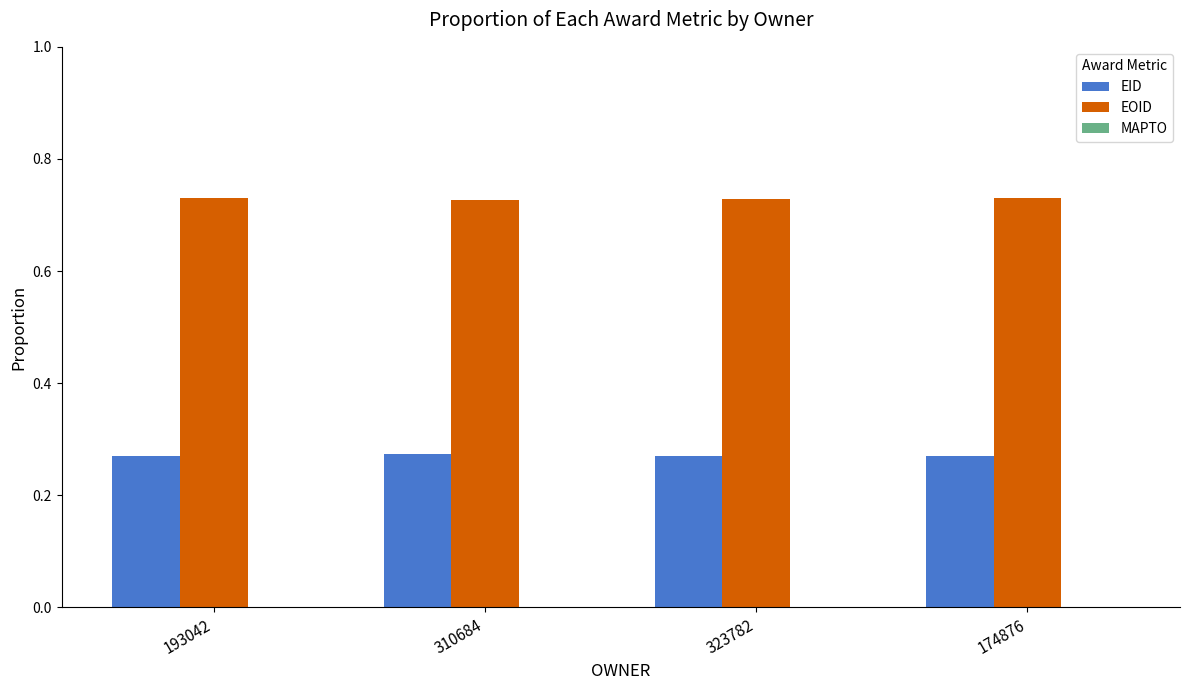

What is the sum of all EOID values?

2.9